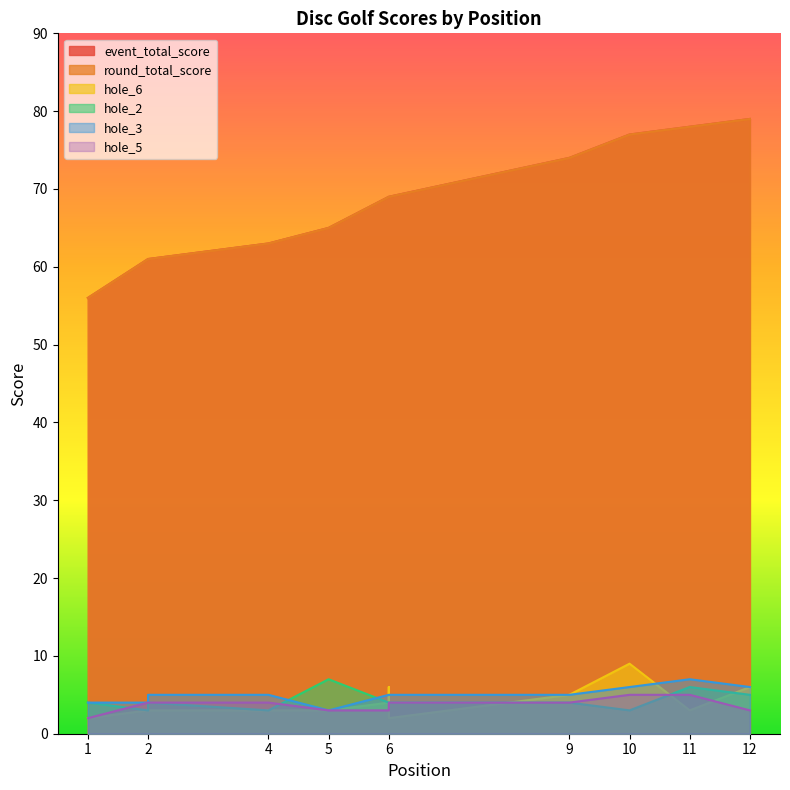

List the series in order of their peak value, highest first.

event_total_score, round_total_score, hole_6, hole_2, hole_3, hole_5